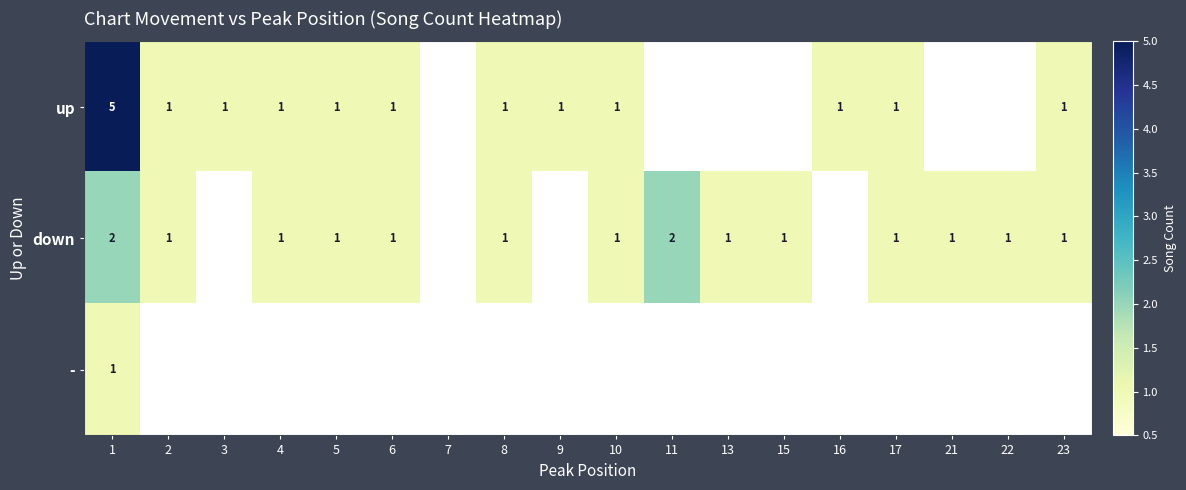

What is the total value across all series at 21?

1